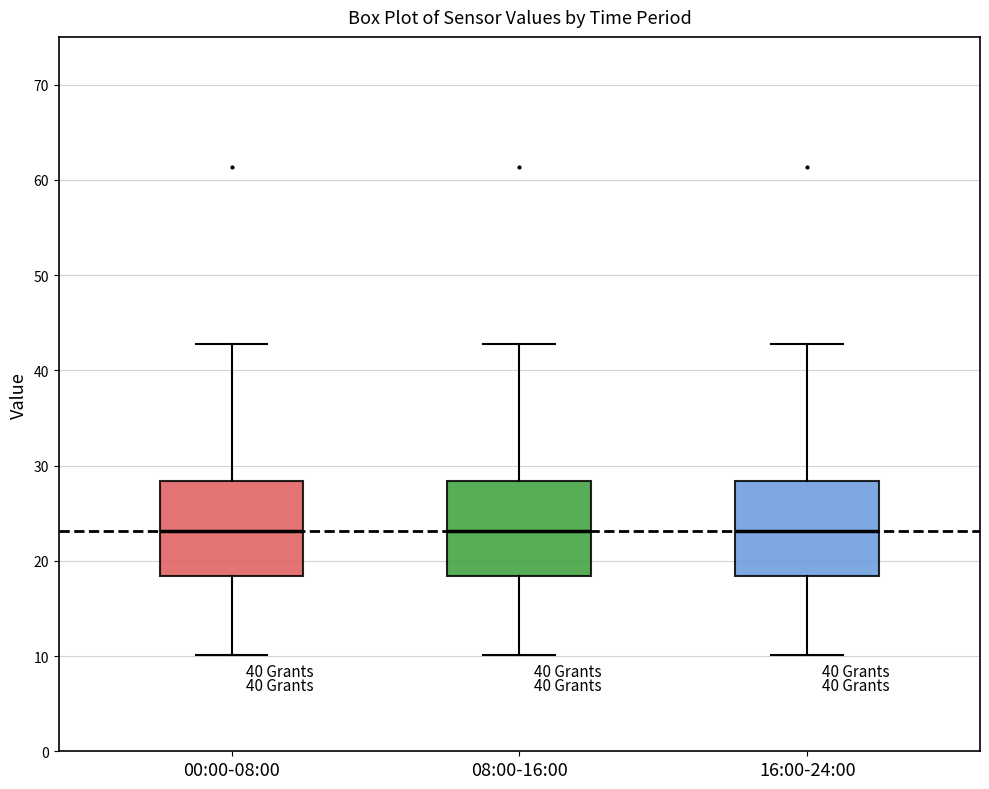

Where does the lower whisker of the box for 08:00-16:00 end on the y-axis? The values are not printed on the chart, so give them approximately, as read against the axis.

10